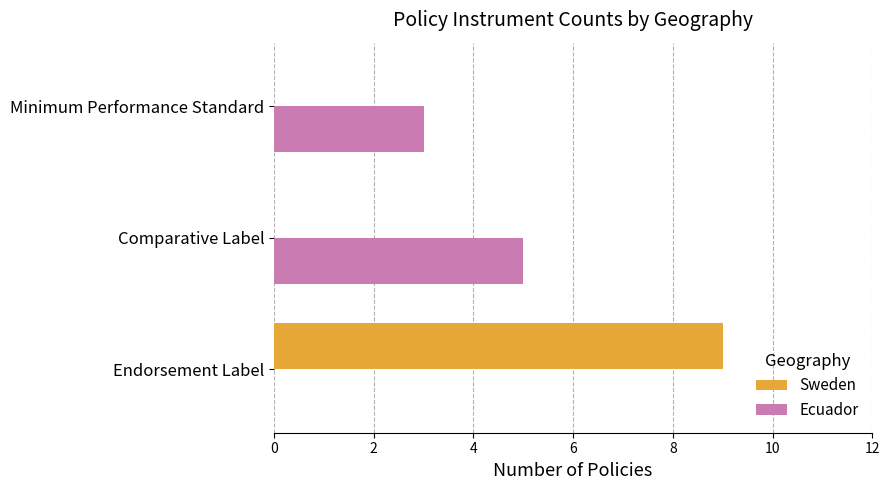

What is the approximate value of Ecuador at Comparative Label?

5